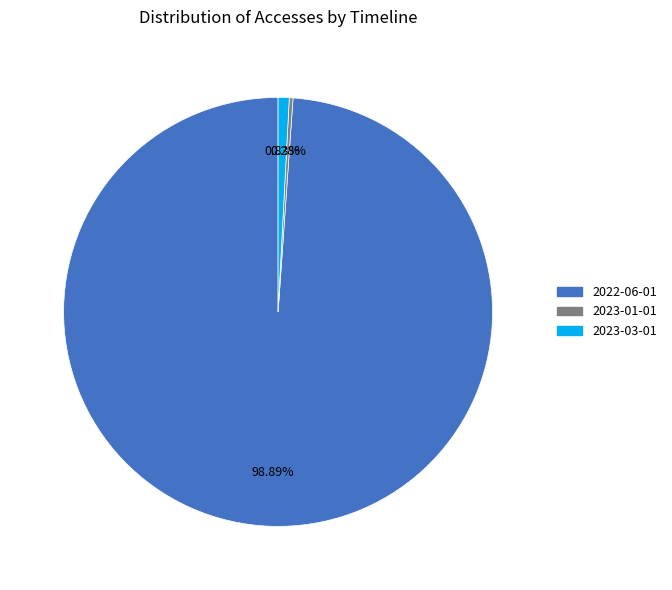

Does any single category account for the majority?

Yes